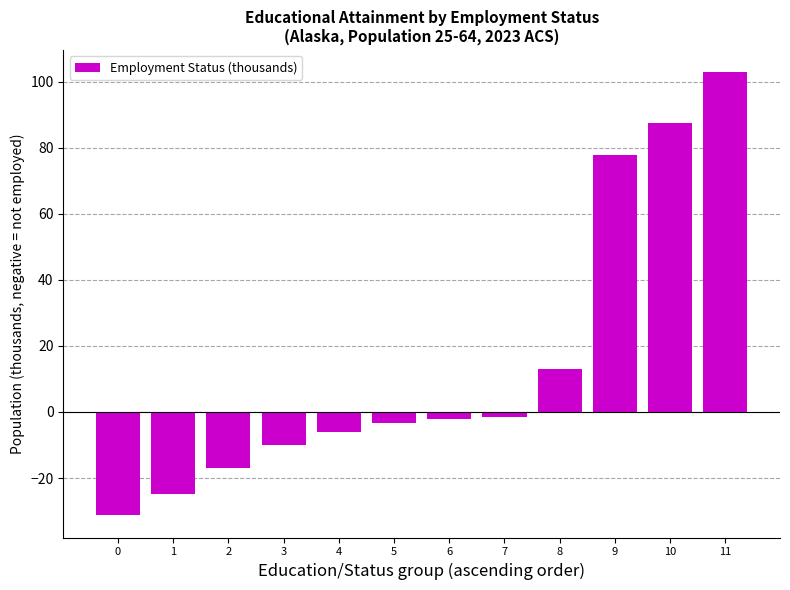

How many negative values are there?

8